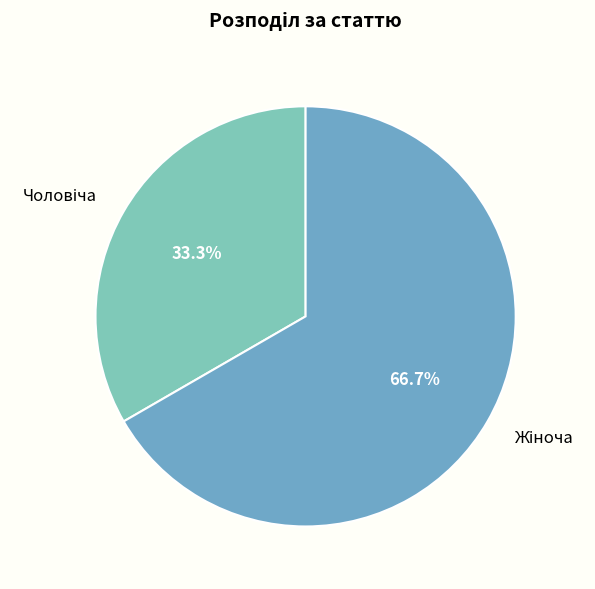

Is there any slice that represents more than half of the pie?

Yes